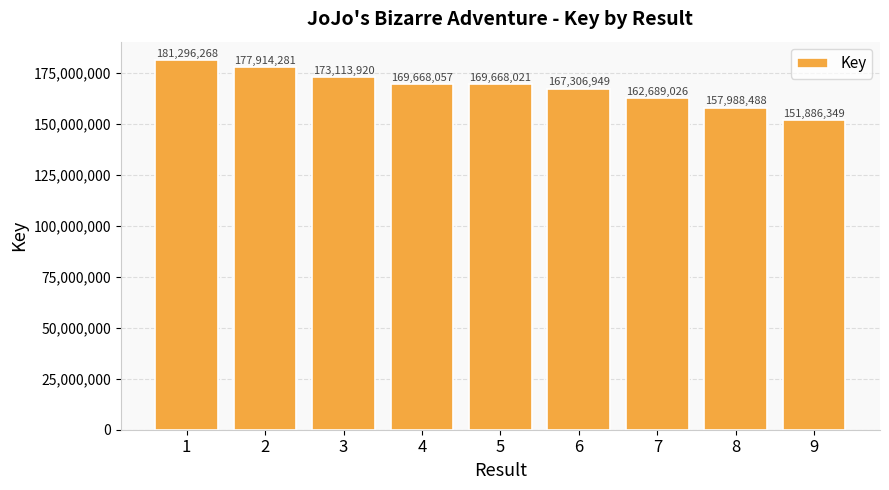

At which label is the value closest to 166591308?

6